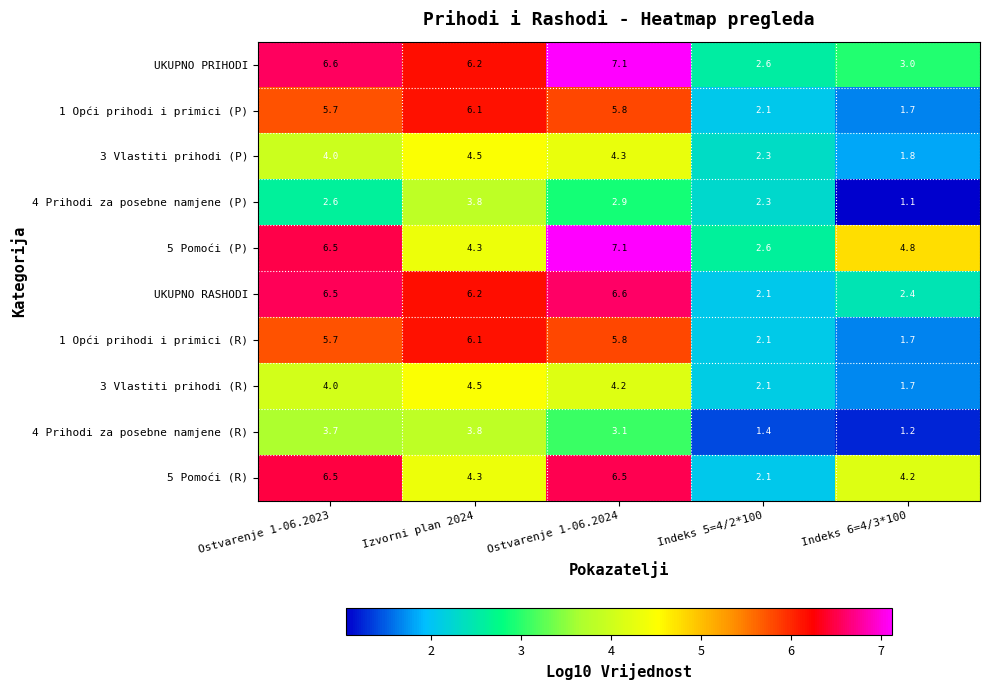

Is it true that 5 Pomoći (P) equals 6.5 at Ostvarenje 1-06.2023?

True